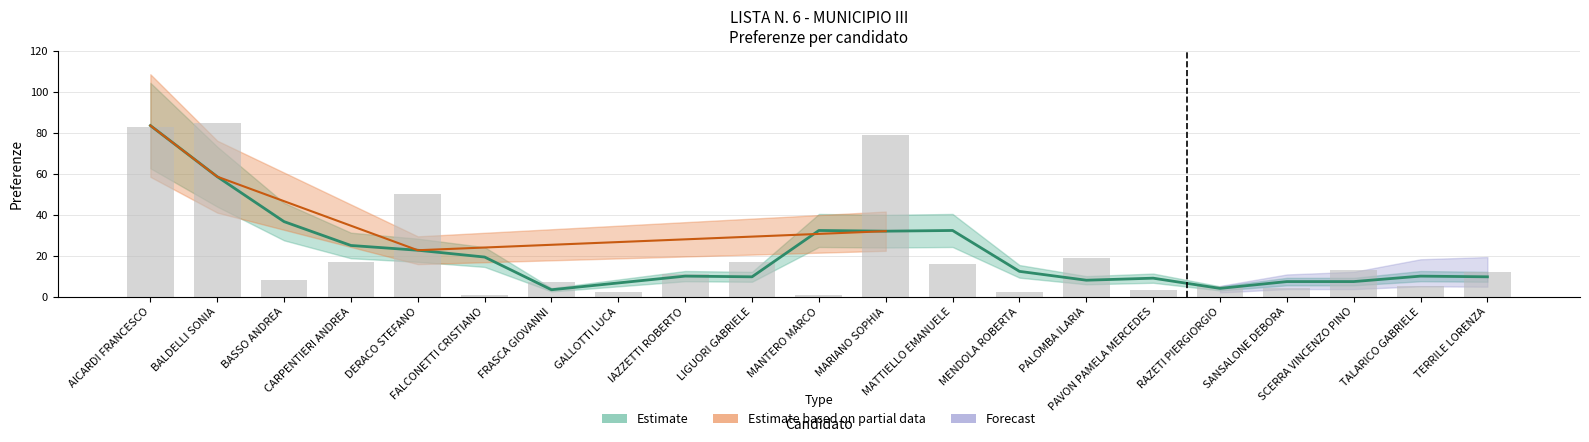

What is the average value?

21